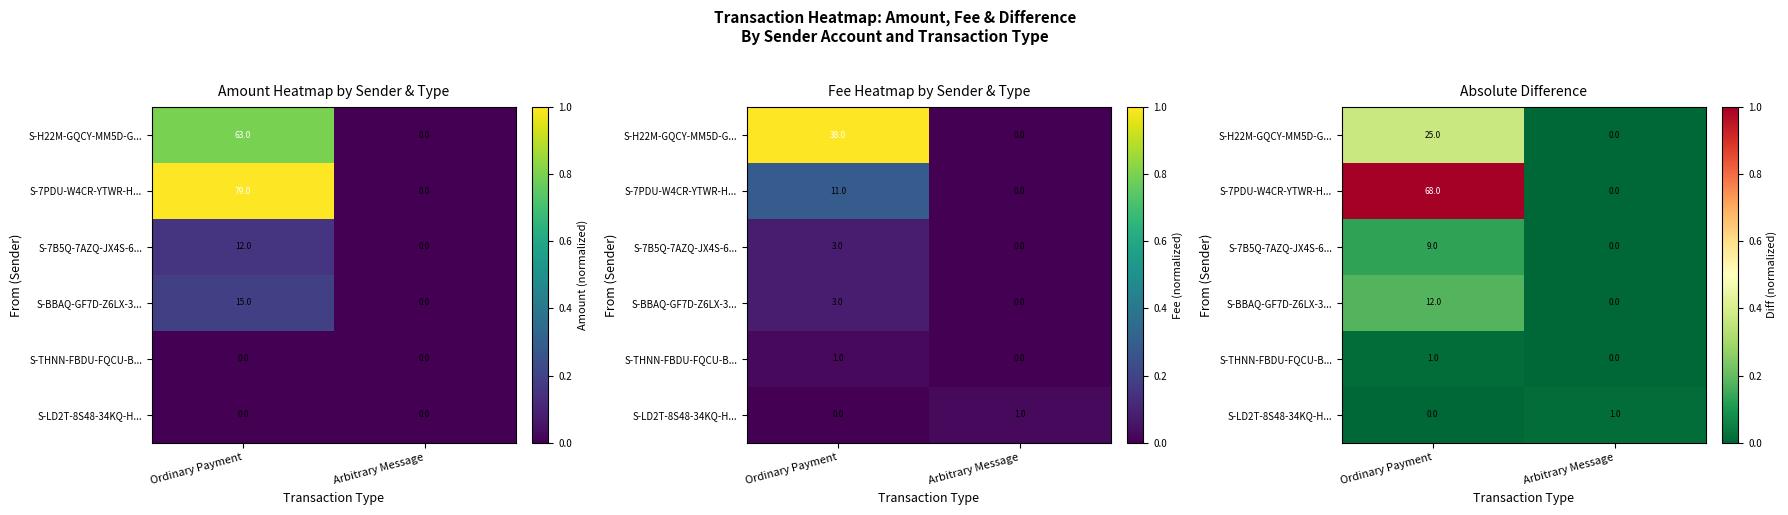

The S-H22M-GQCY-MM5D-G... series shows 0.2 at Ordinary Payment. True or false?

False